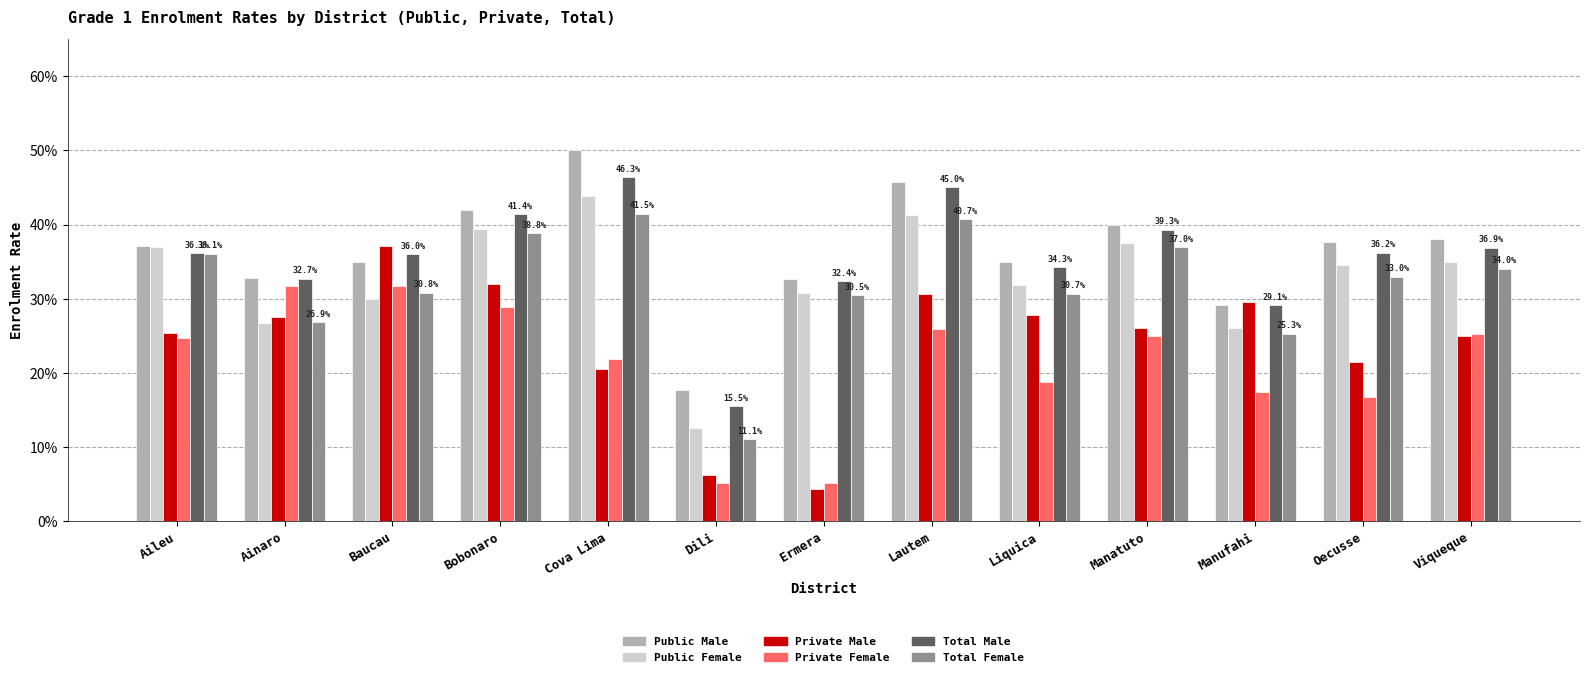

Which series has the largest total across all categories?

Public Male